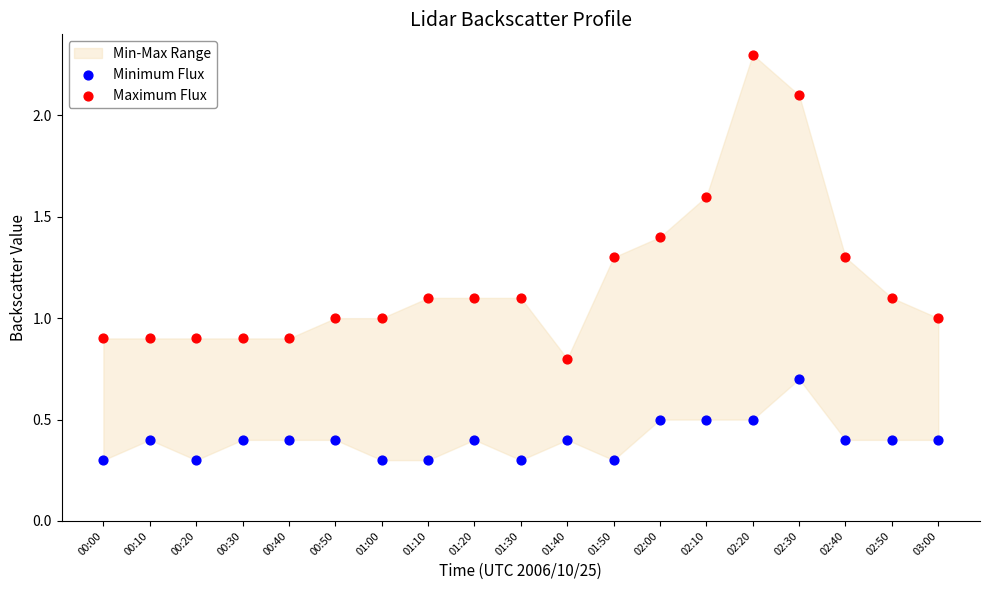

Which series contains the lowest Y value?

Minimum Flux